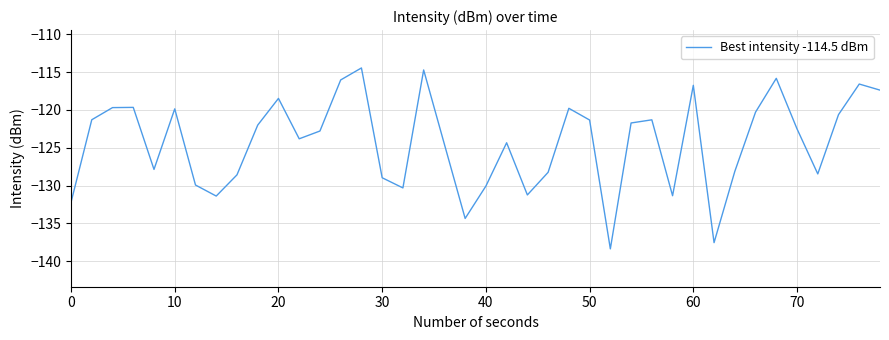

What is the greatest value displayed?

-114.5